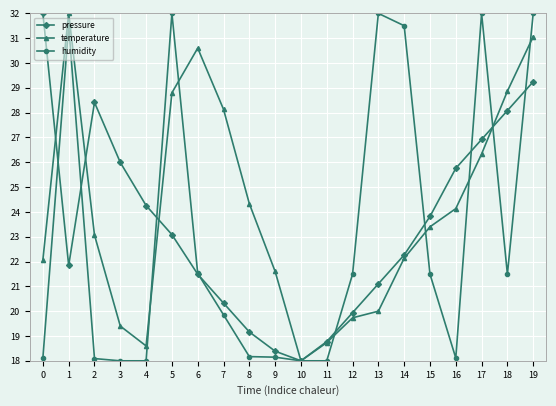

At how many categories does at least one series exceed 27?

11